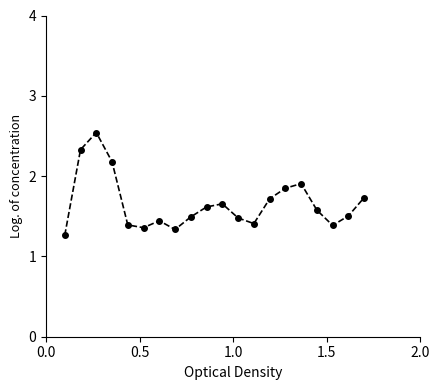

True or false: the data has more than 1 interior local peaks.

True